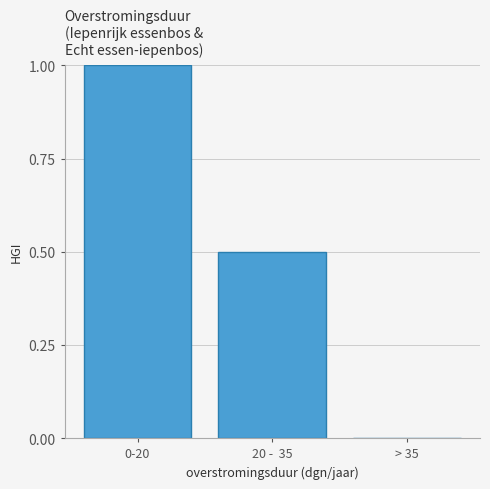

Reading right to left, transcribe all the data shown in this chart.

> 35=0.0	20 -  35=0.5	0-20=1.0